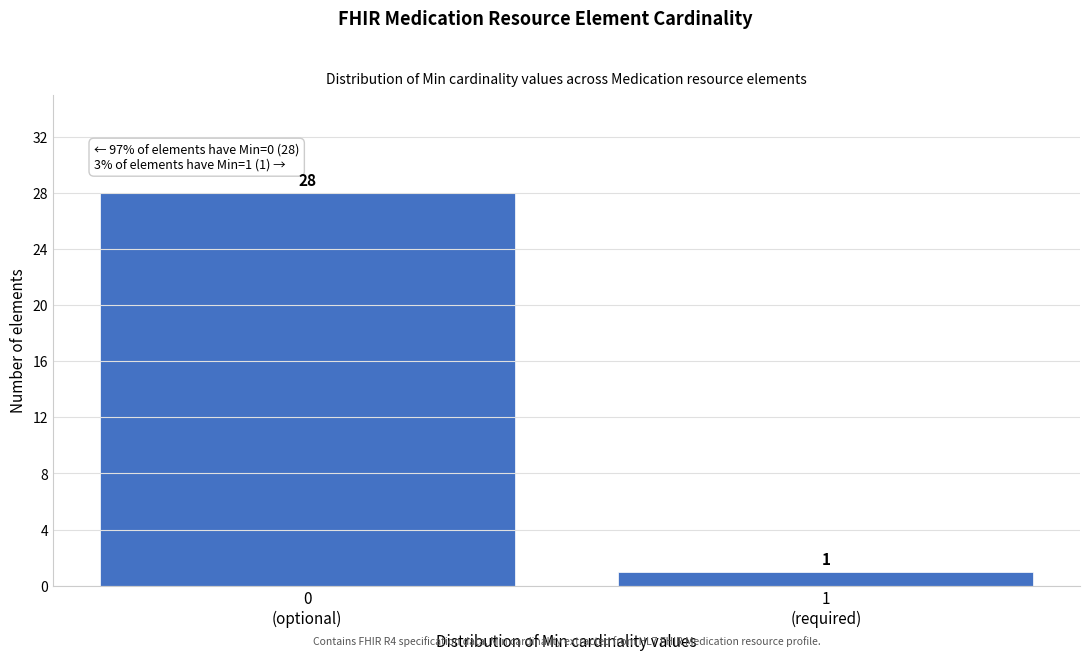

Reading left to right, list all the values displayed in this chart.

28	1